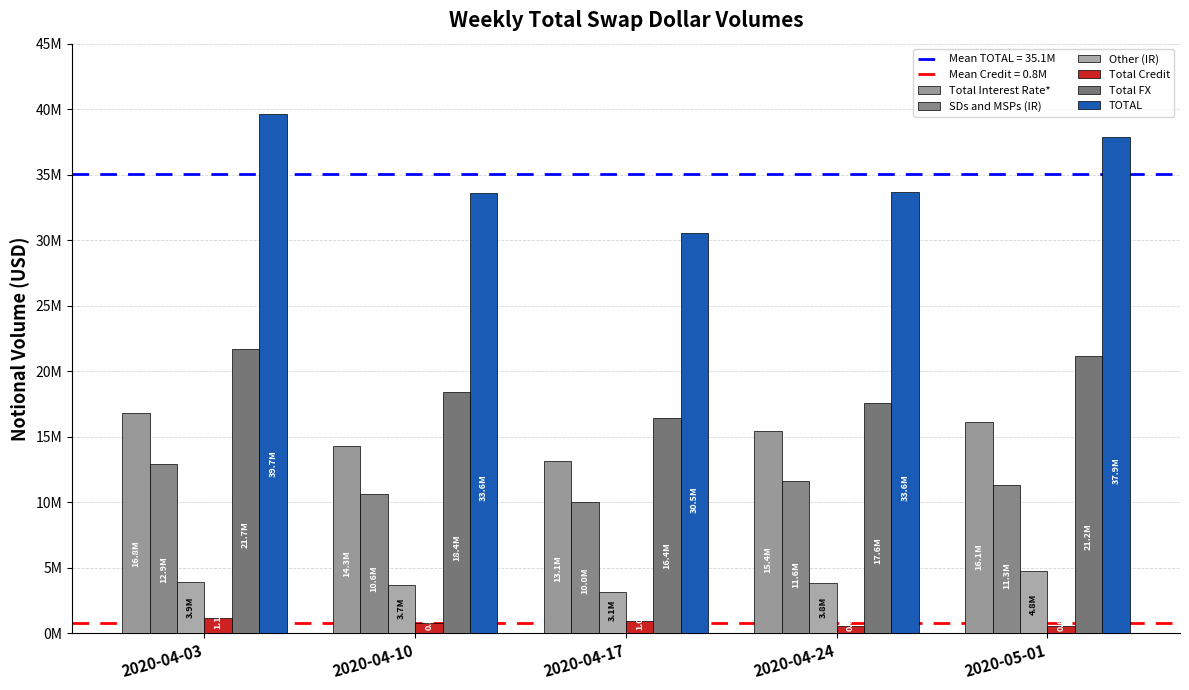

Between 2020-04-10 and 2020-04-17, which series saw the biggest shift?

TOTAL